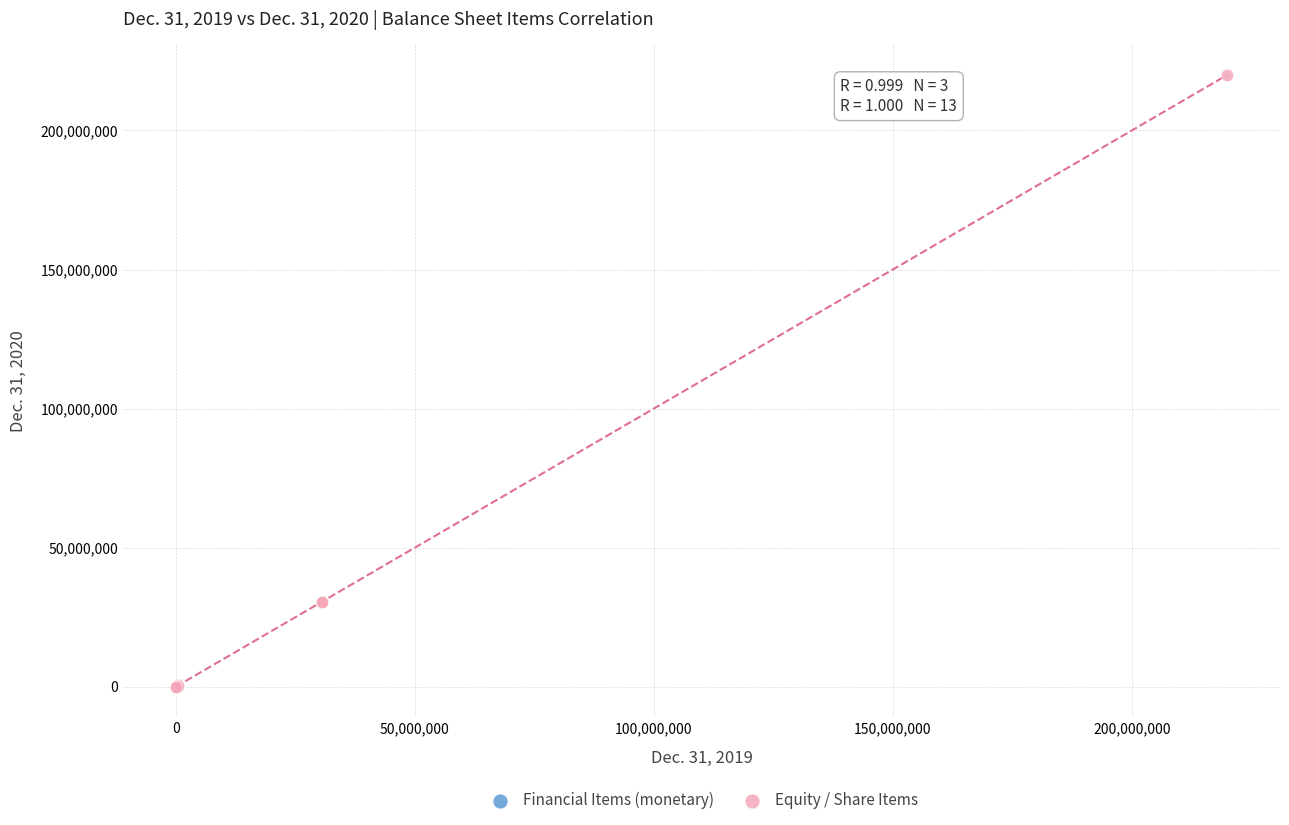

Which series has the largest Y range (max minus min)?

Equity / Share Items